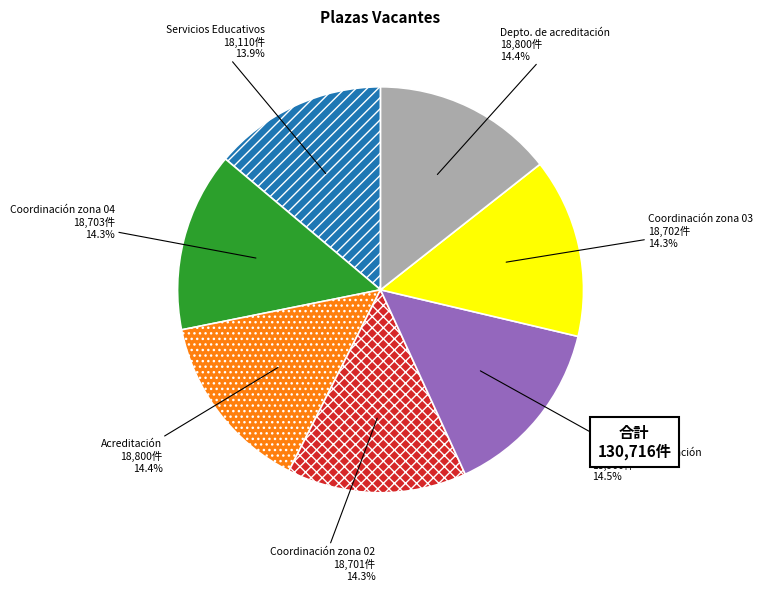

How many slices are in this pie chart?

7